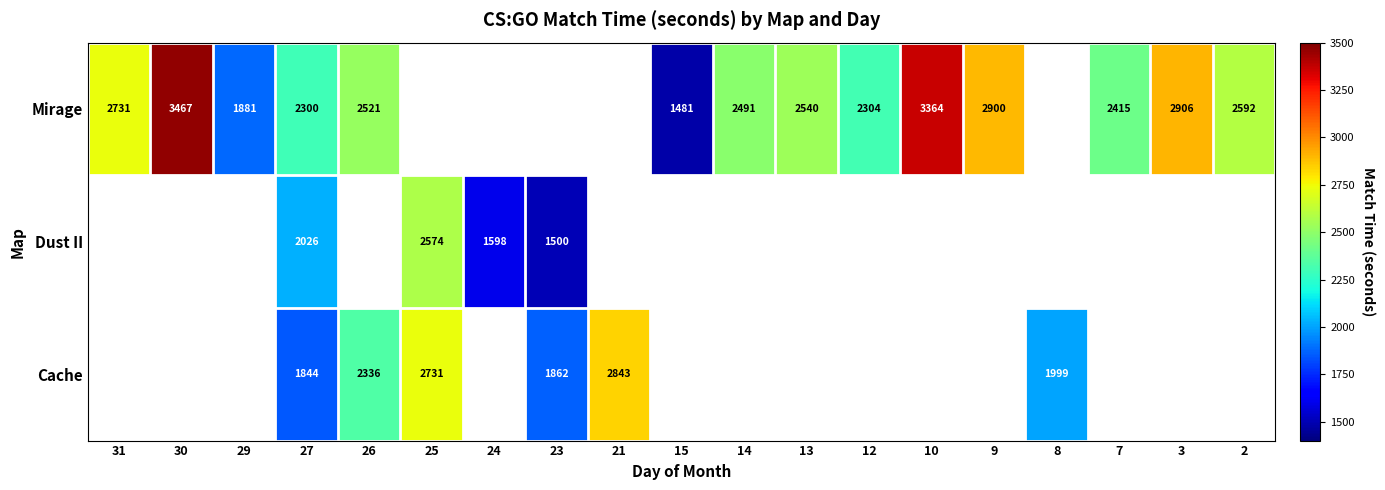

The Mirage series shows 3907 at 26. True or false?

False